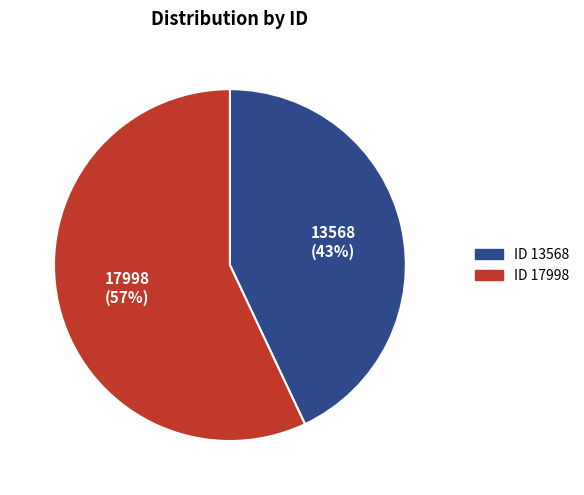

To the nearest percent, what is the average slice percentage?

50%